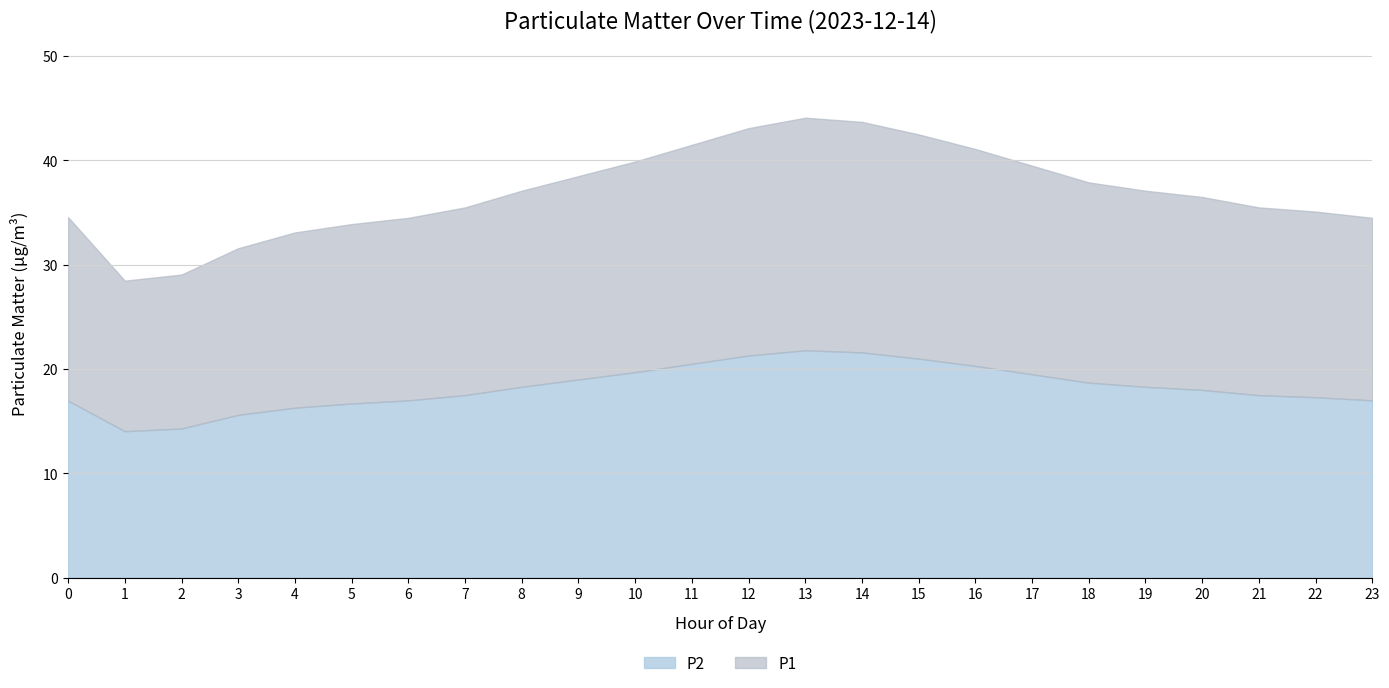

What is the lowest value of the P2 series?

14.0